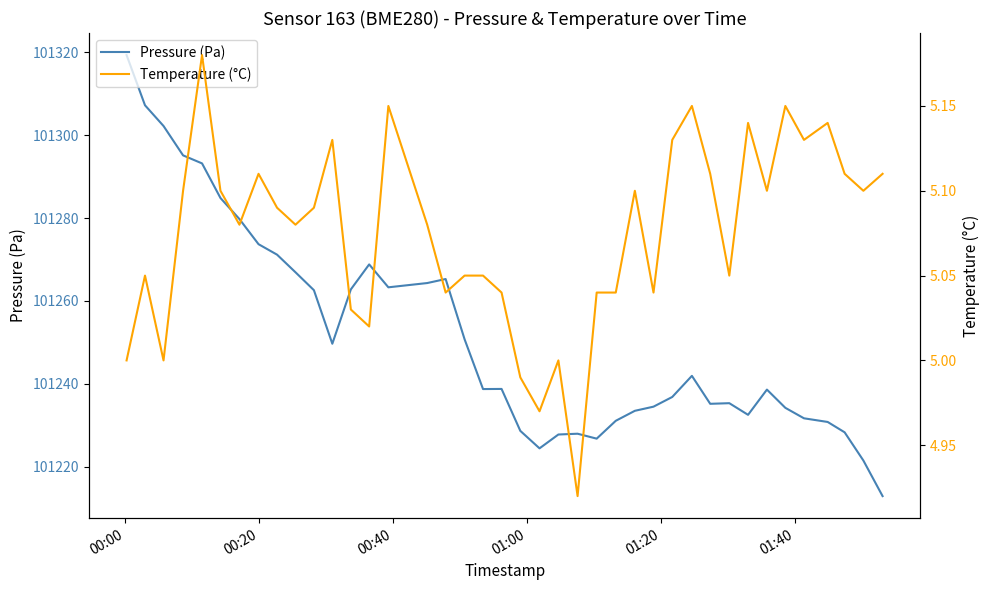

What is the highest value of the Pressure (Pa) series?

101319.3